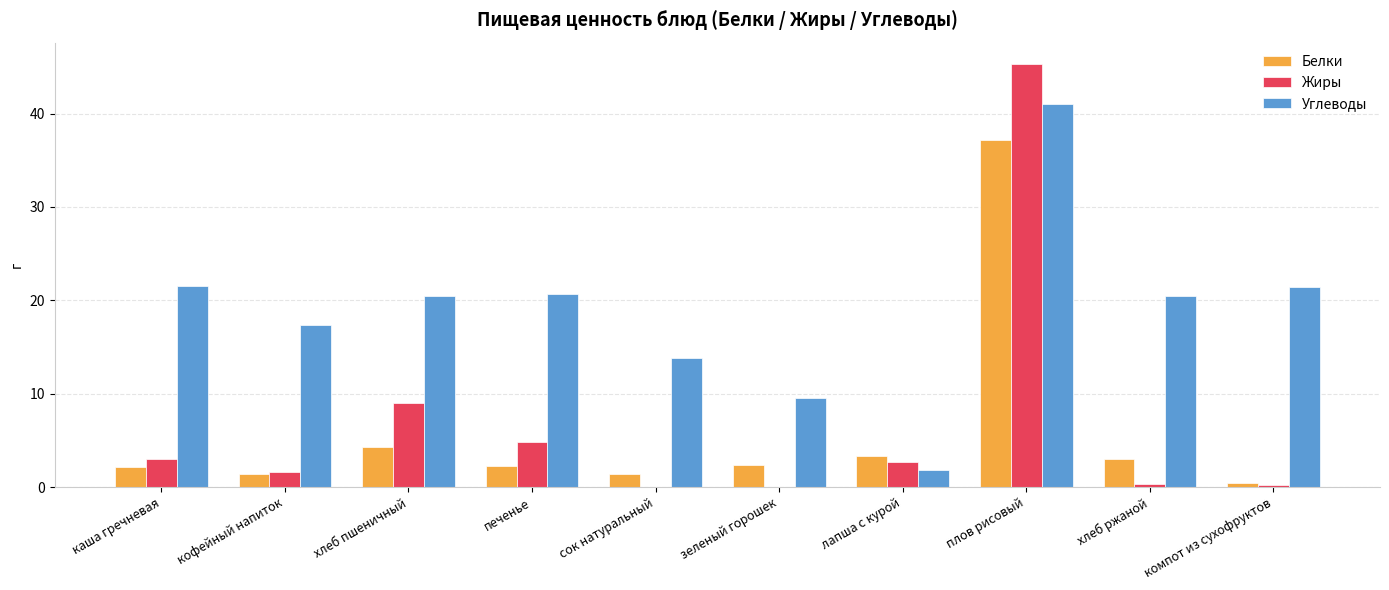

What is the sum of the Жиры values at хлеб ржаной and хлеб пшеничный?

9.3